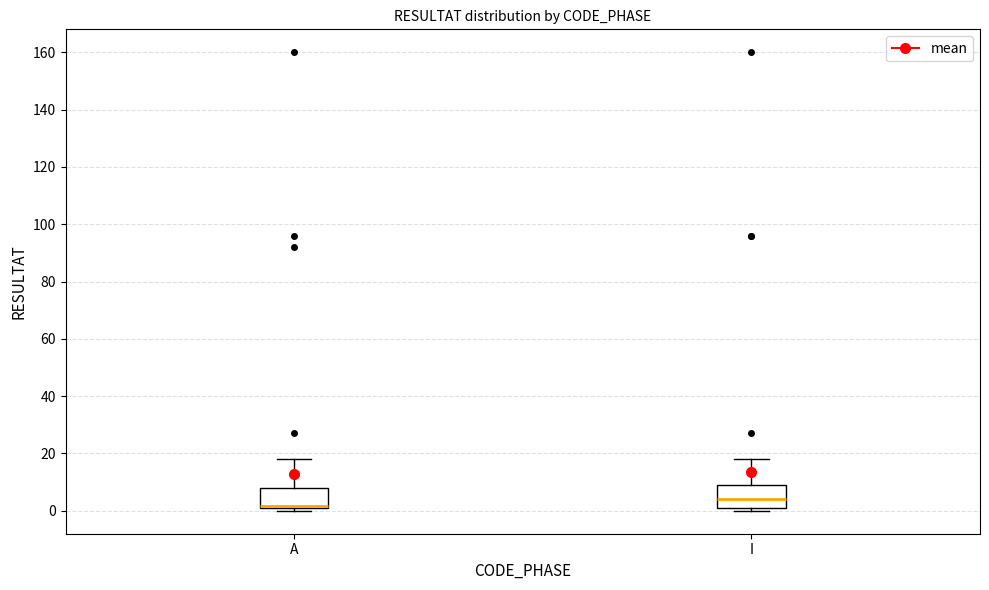

Where is the upper edge of the box for A on the y-axis? The values are not printed on the chart, so give them approximately, as read against the axis.

8